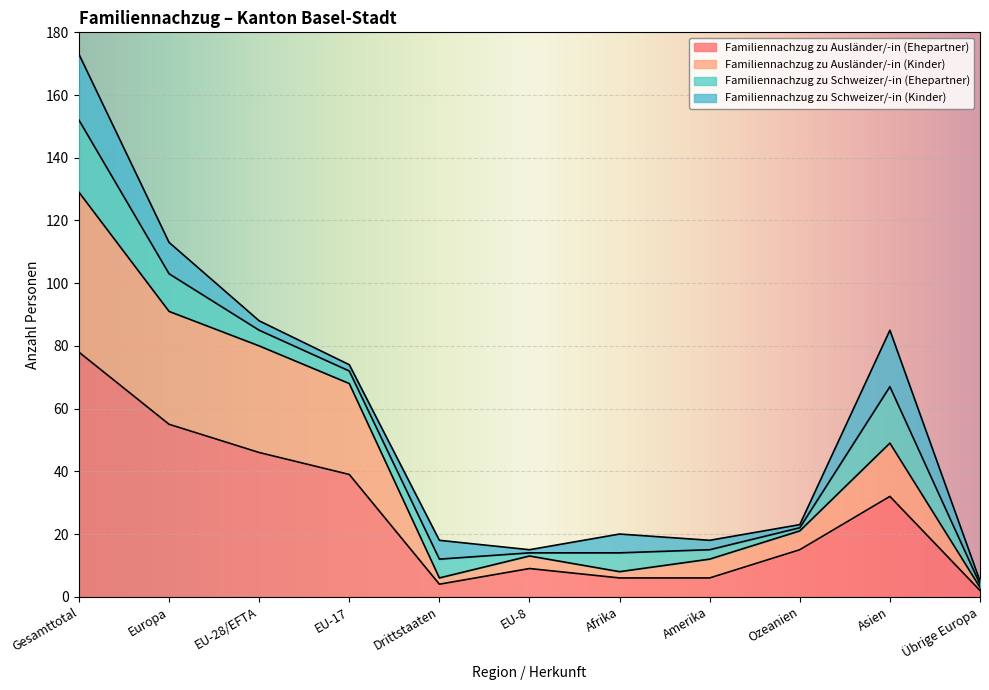

Where is the first local minimum for Familiennachzug zu Ausländer/-in (Ehepartner)?

Drittstaaten